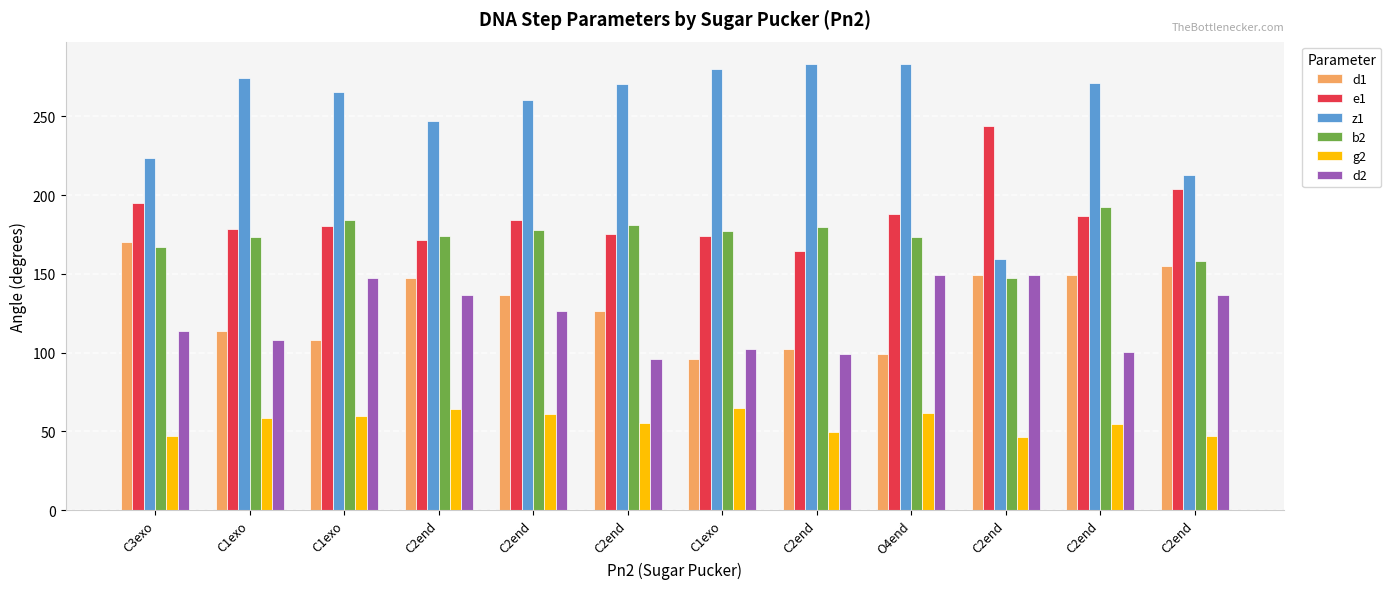

Reading left to right, what are all the values shown in this chart?

d1: C3exo=170.5	C1exo=113.5	C1exo=107.9	C2end=147.5	C2end=136.7	C2end=126.3	C1exo=95.8	C2end=102.6	O4end=99.2	C2end=149.5	C2end=149.2	C2end=154.7
e1: C3exo=194.7	C1exo=178.5	C1exo=180.2	C2end=171.6	C2end=184.1	C2end=175.0	C1exo=173.9	C2end=164.3	O4end=188.3	C2end=244.2	C2end=186.8	C2end=204.1
z1: C3exo=223.6	C1exo=274.6	C1exo=265.2	C2end=246.9	C2end=260.4	C2end=270.6	C1exo=279.8	C2end=283.3	O4end=283.1	C2end=159.7	C2end=271.1	C2end=212.6
b2: C3exo=166.8	C1exo=173.3	C1exo=184.2	C2end=173.9	C2end=177.7	C2end=180.9	C1exo=177.2	C2end=179.9	O4end=173.7	C2end=147.2	C2end=192.7	C2end=158.0
g2: C3exo=47.1	C1exo=58.3	C1exo=59.8	C2end=64.4	C2end=61.0	C2end=55.3	C1exo=65.1	C2end=49.3	O4end=61.8	C2end=46.5	C2end=54.9	C2end=47.2
d2: C3exo=113.5	C1exo=107.9	C1exo=147.5	C2end=136.7	C2end=126.3	C2end=95.8	C1exo=102.6	C2end=99.2	O4end=149.5	C2end=149.2	C2end=100.2	C2end=136.4